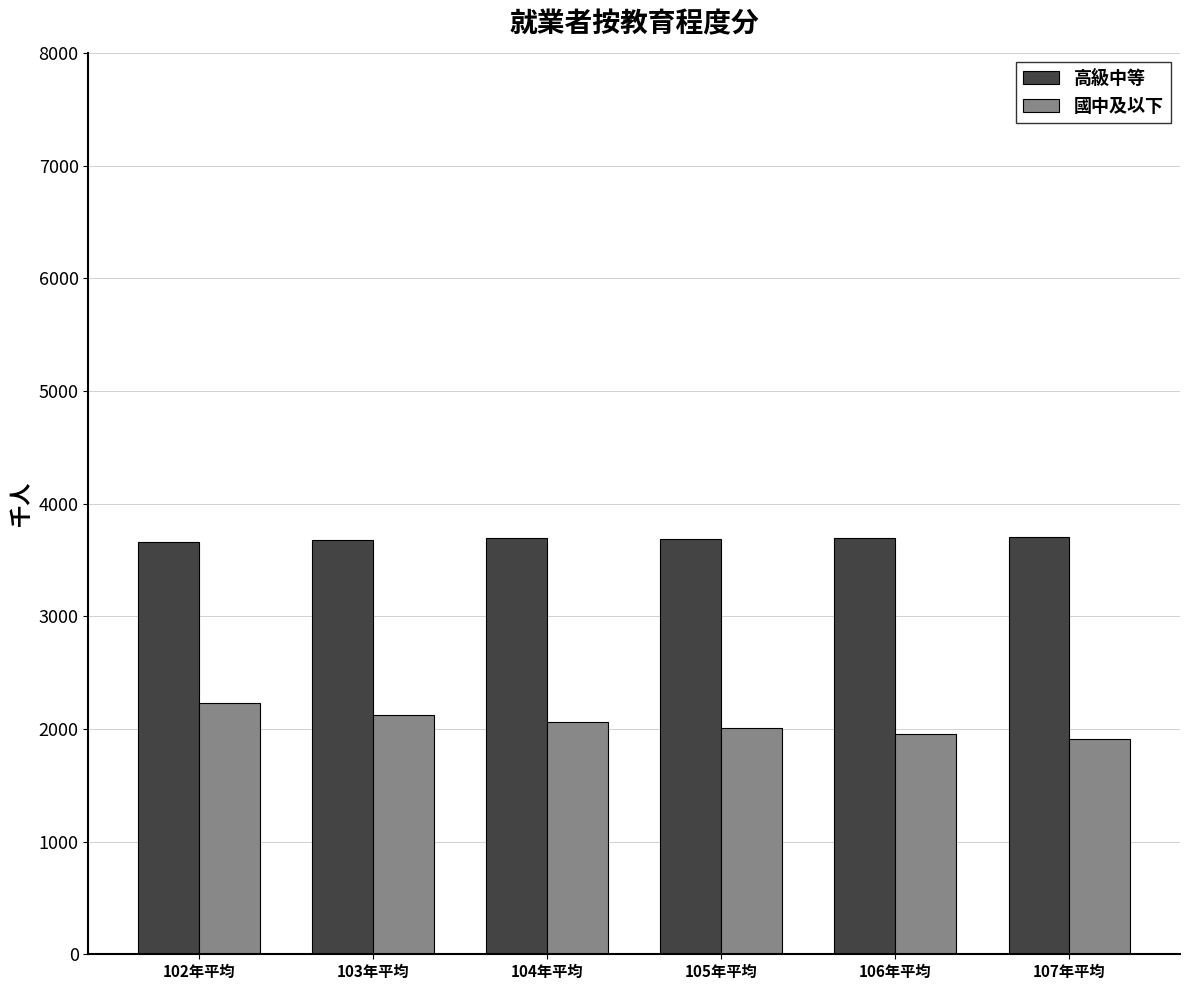

Is the value of 國中及以下 at 102年平均 greater than the value of 高級中等 at 105年平均?

No